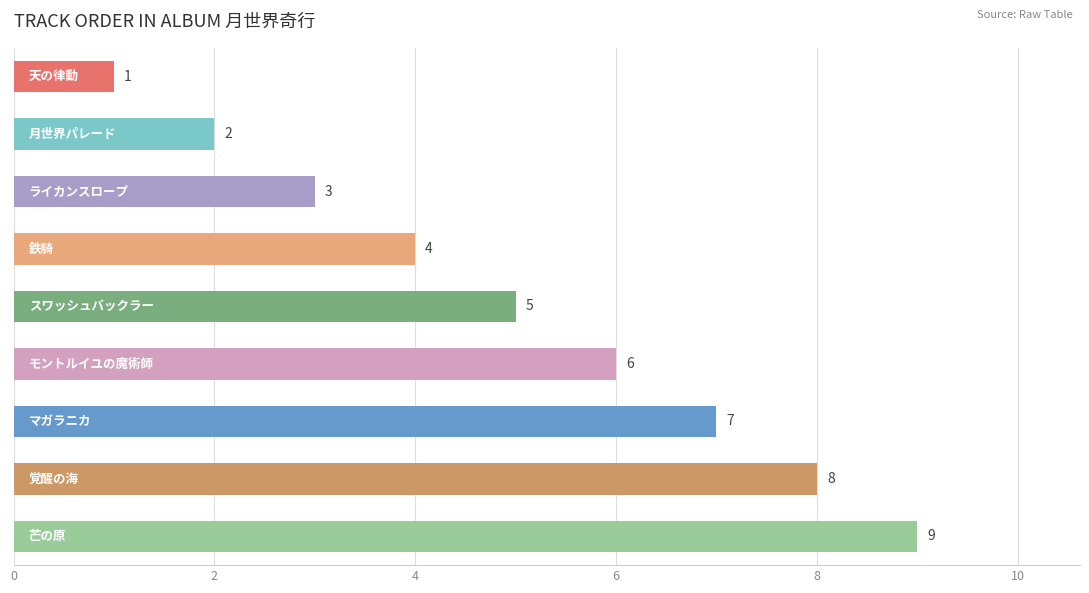

What is the maximum value shown in the chart?

9